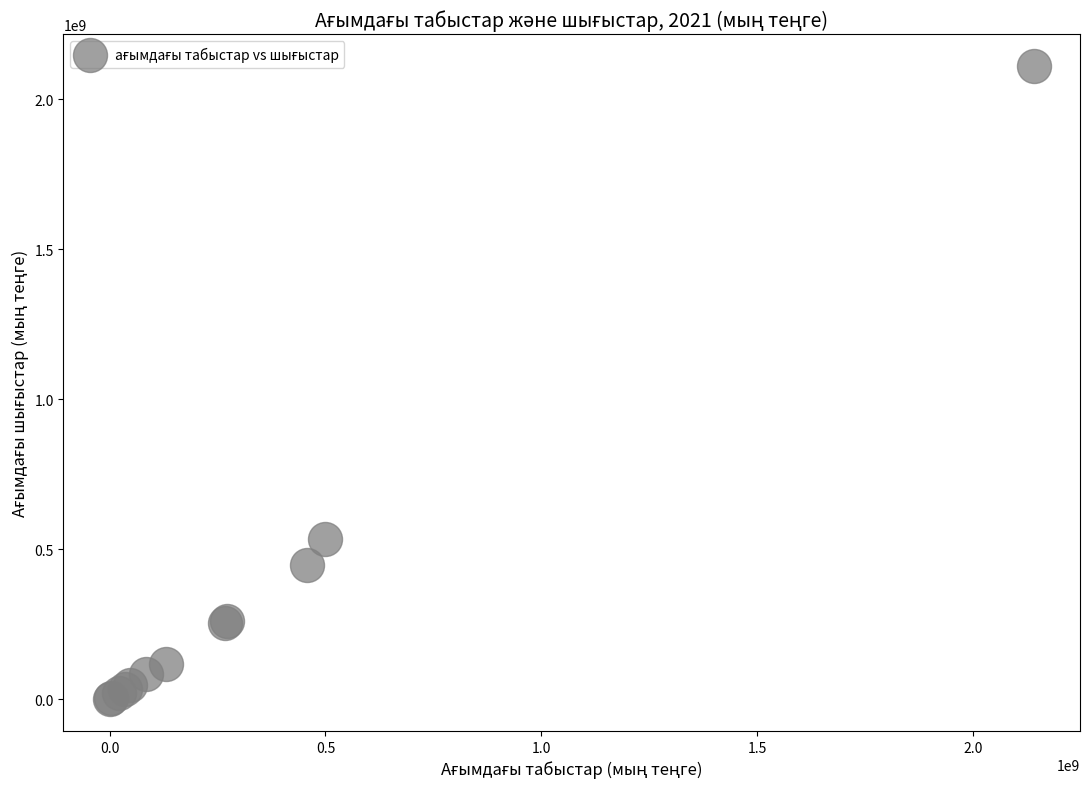

What Y value in the scatter plot is closest to 1055161923?

532455069